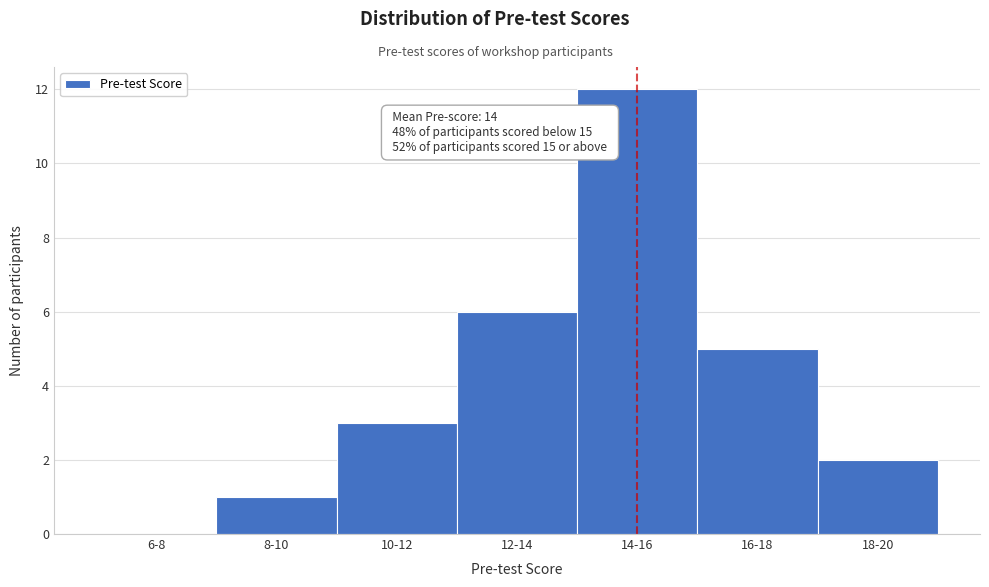

Reading right to left, list all the values displayed in this chart.

18-20=2	16-18=5	14-16=12	12-14=6	10-12=3	8-10=1	6-8=0